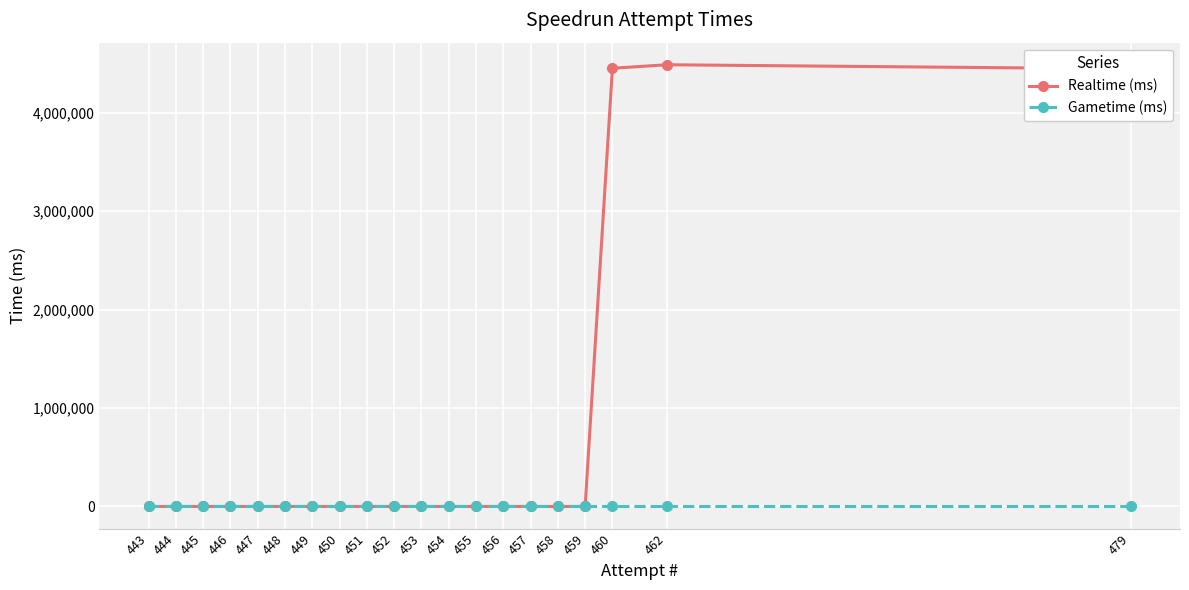

What is the average value of the Realtime (ms) series?

669415